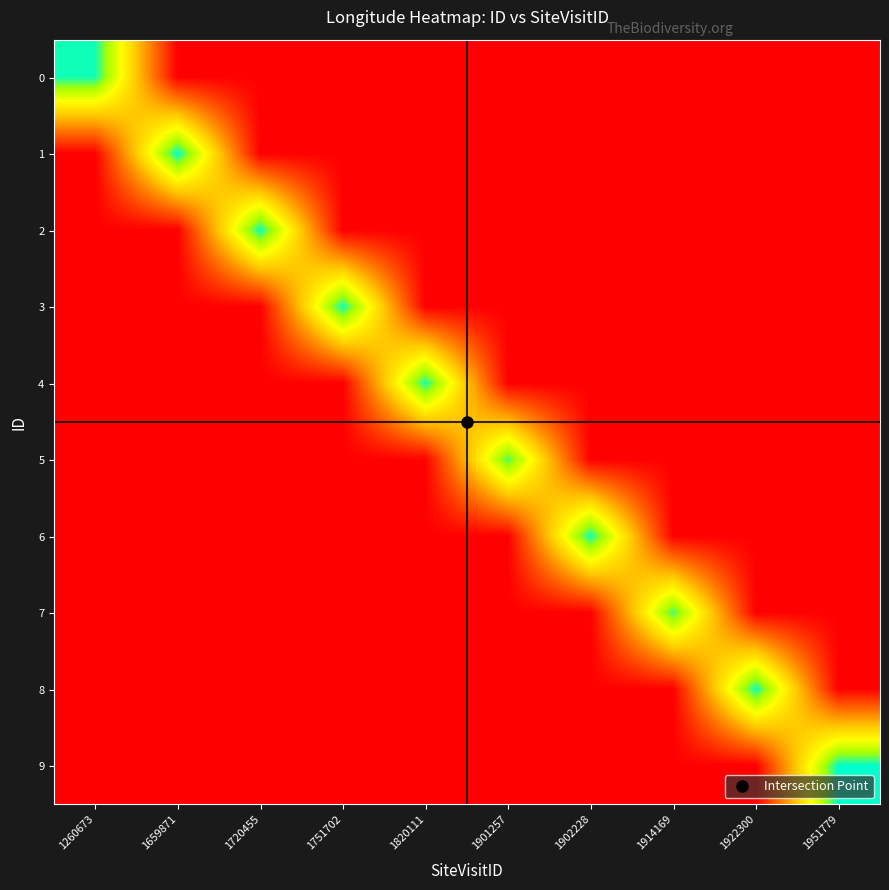

How many data points does each series have?

10